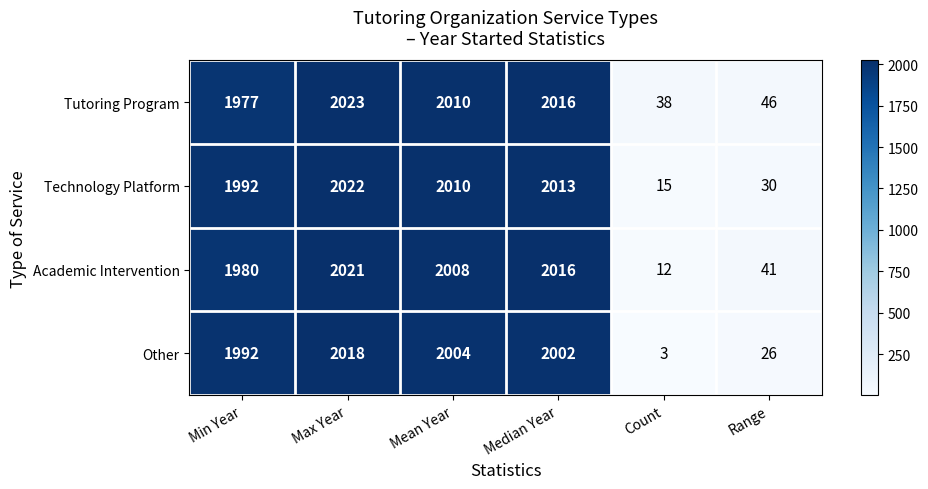

At which category is the sum across all series the highest?

Max Year